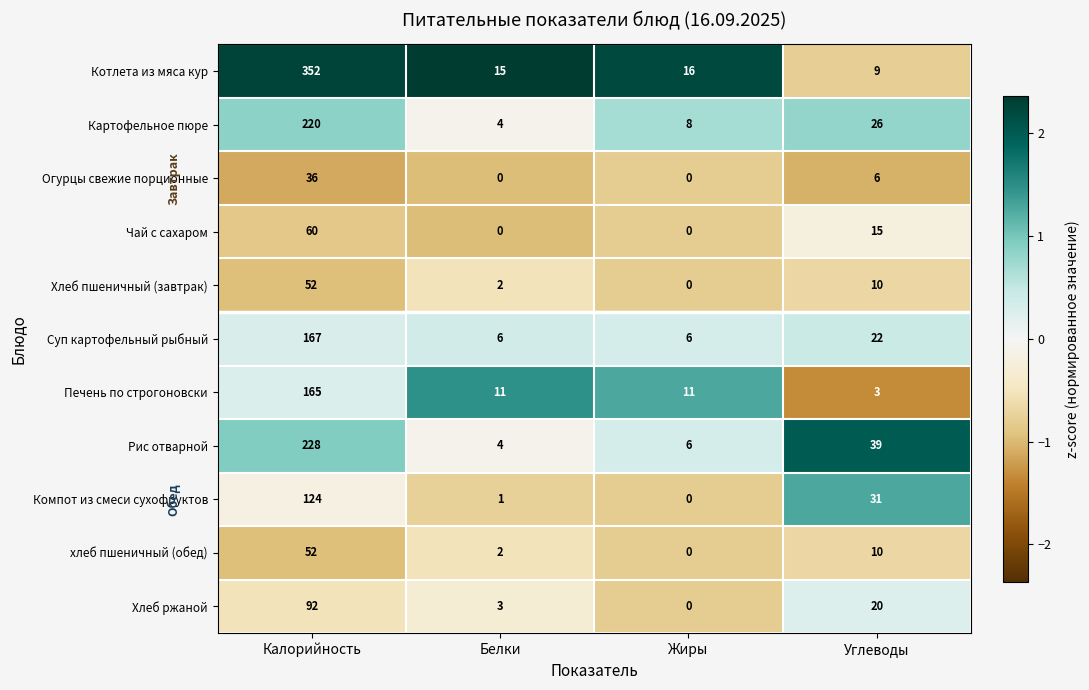

What is the difference between the highest and lowest values at Углеводы?

36